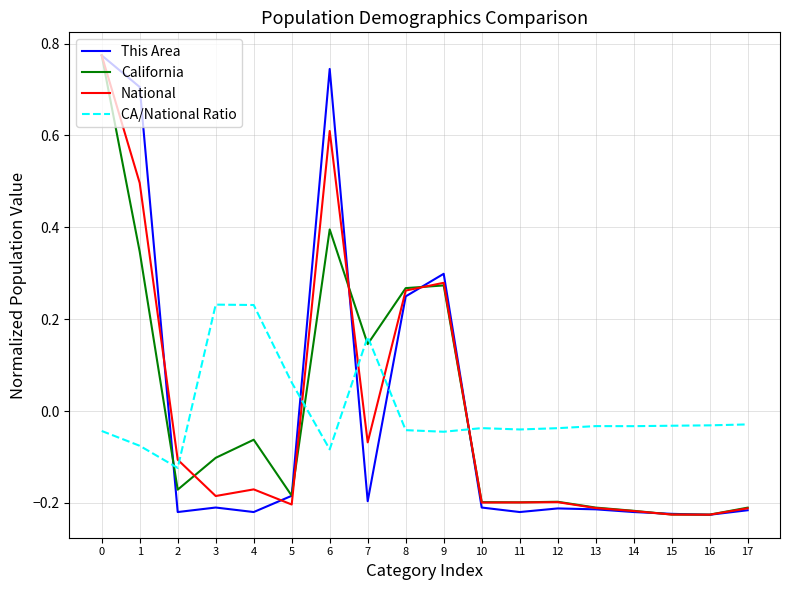

Between 3 and 7, which series saw the biggest shift?

California